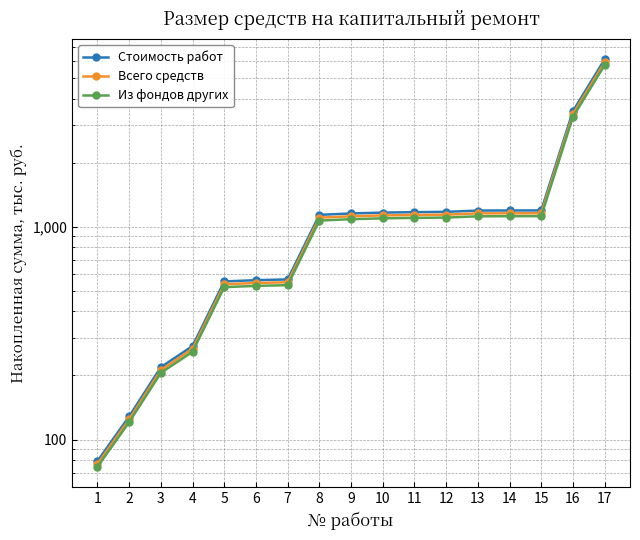

Between 8 and 13, which series saw the biggest shift?

Стоимость работ